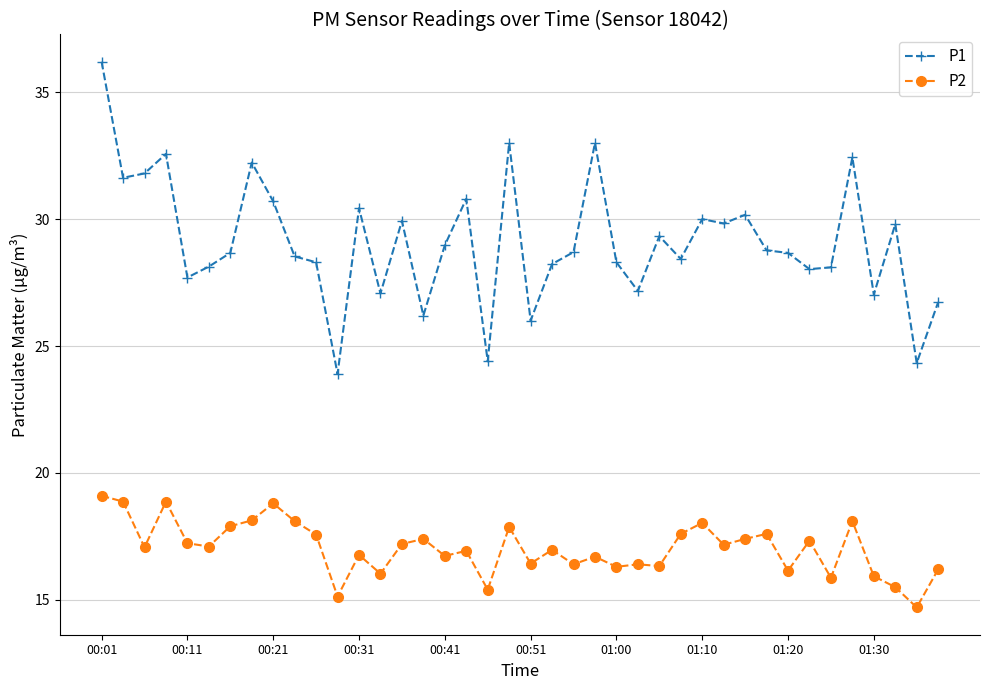

True or false: P2 and P1 cross at least once.

False